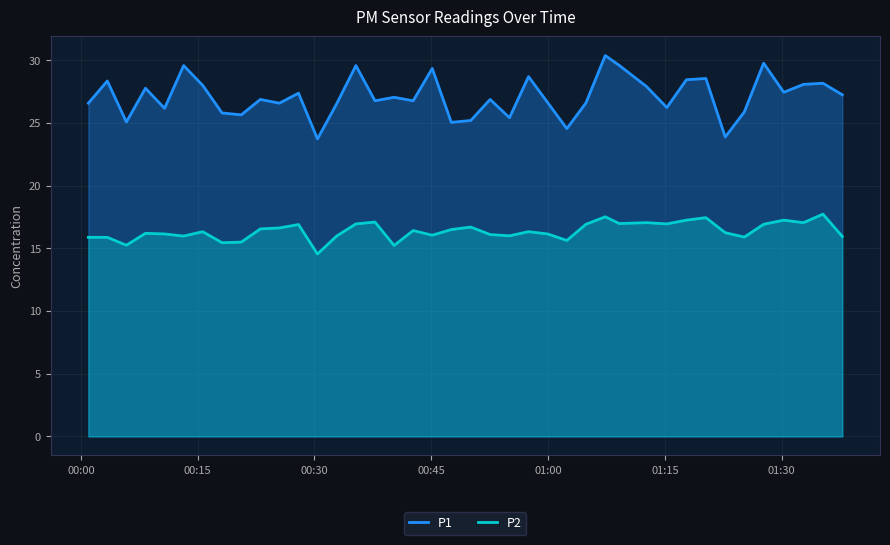

Read the P1 value at 2023-05-14T01:04:51.

26.6